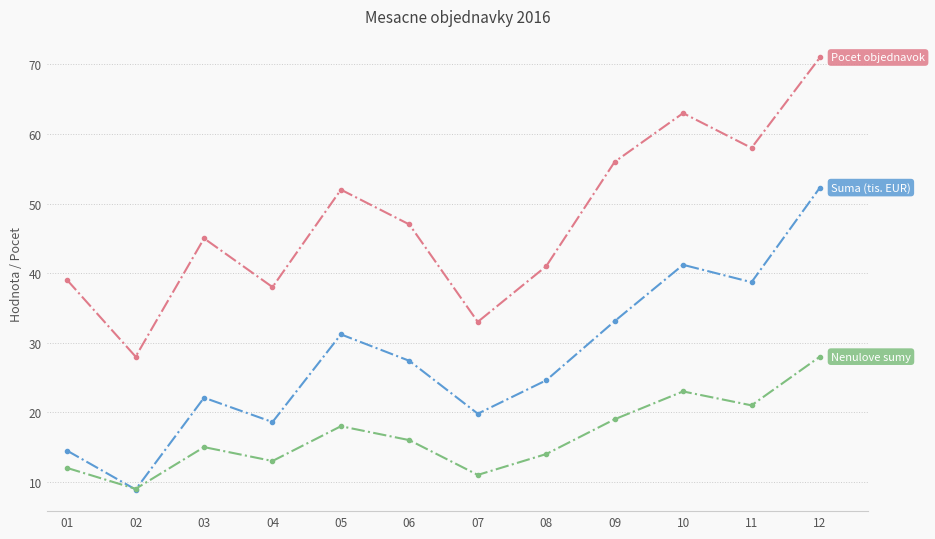

What is the total value across all series at 02?

45.9